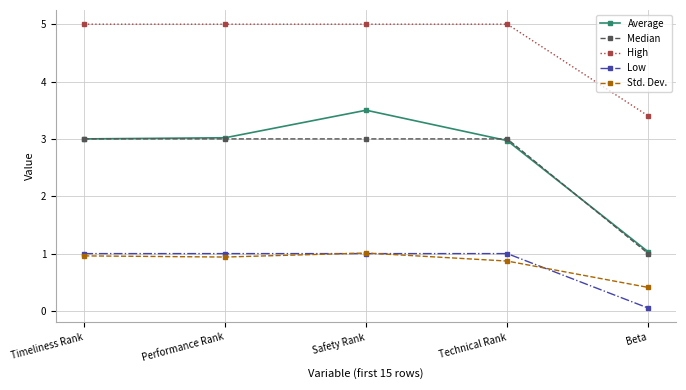

Read the High value at Beta.

3.4